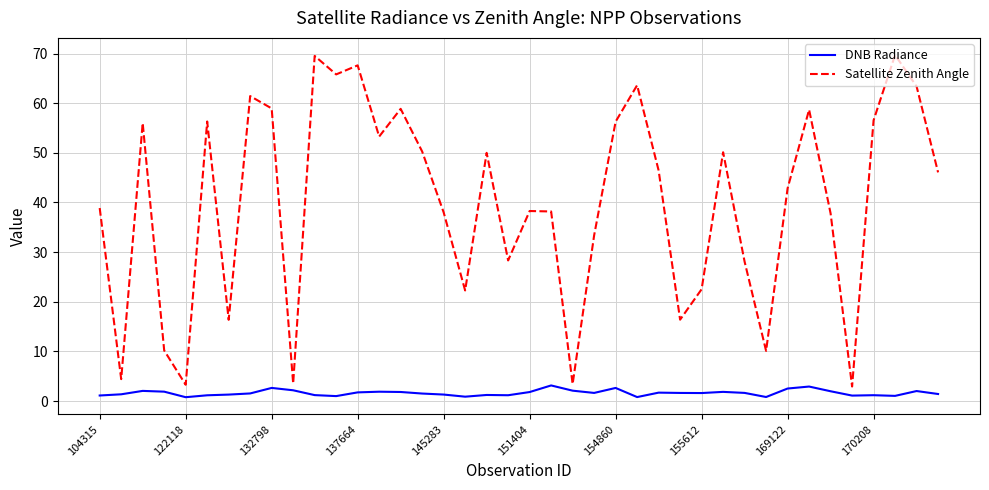

Which series has the largest range (max minus min)?

Satellite Zenith Angle